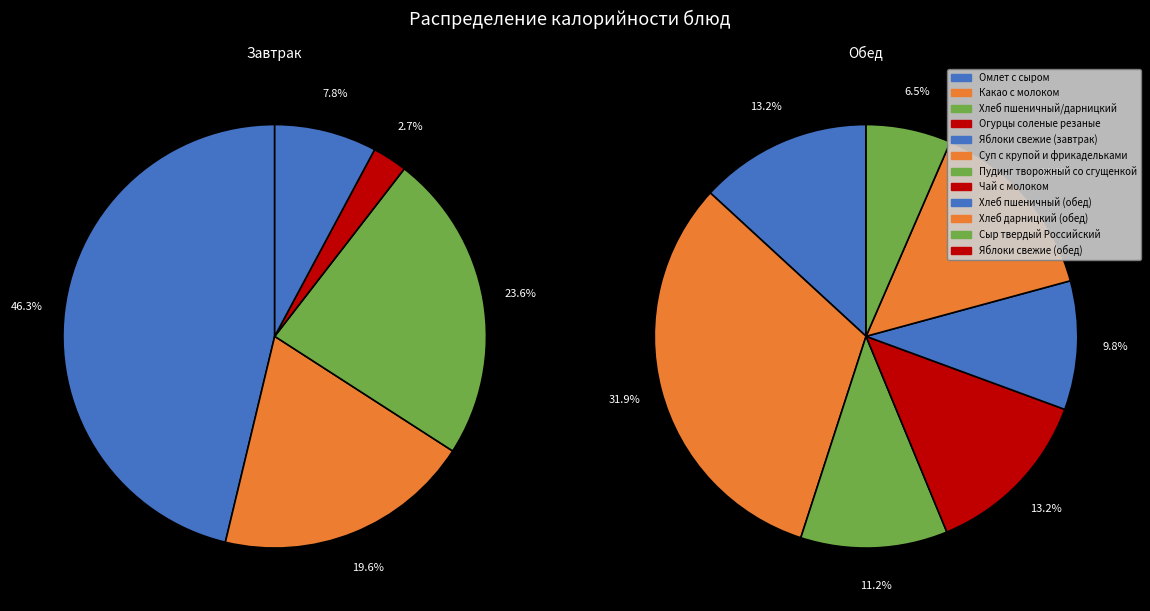

Is Яблоки свежие (обед) the majority of the pie?

No